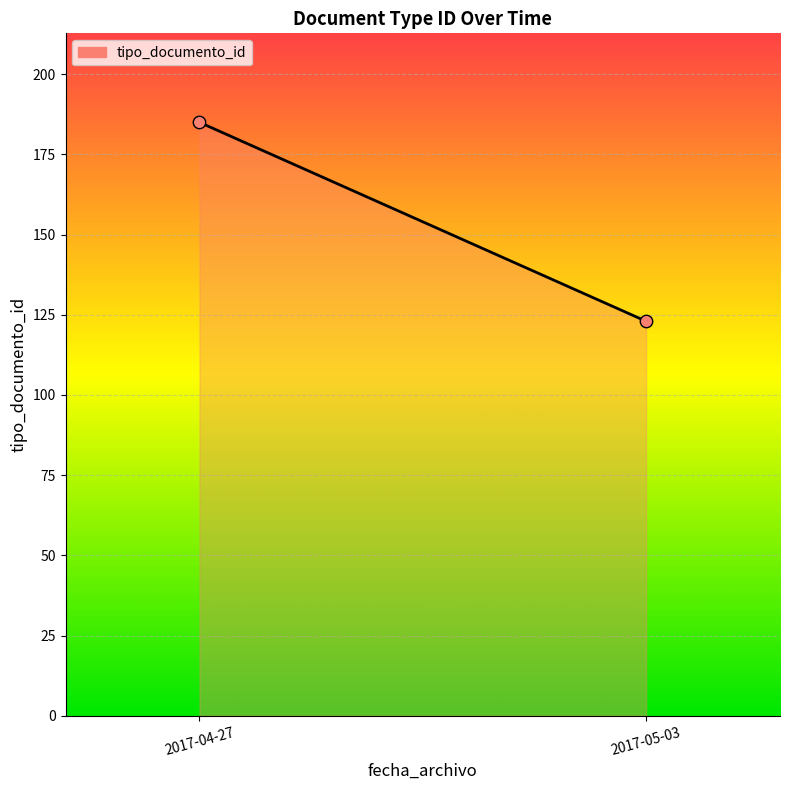

What is the average Y value?

154